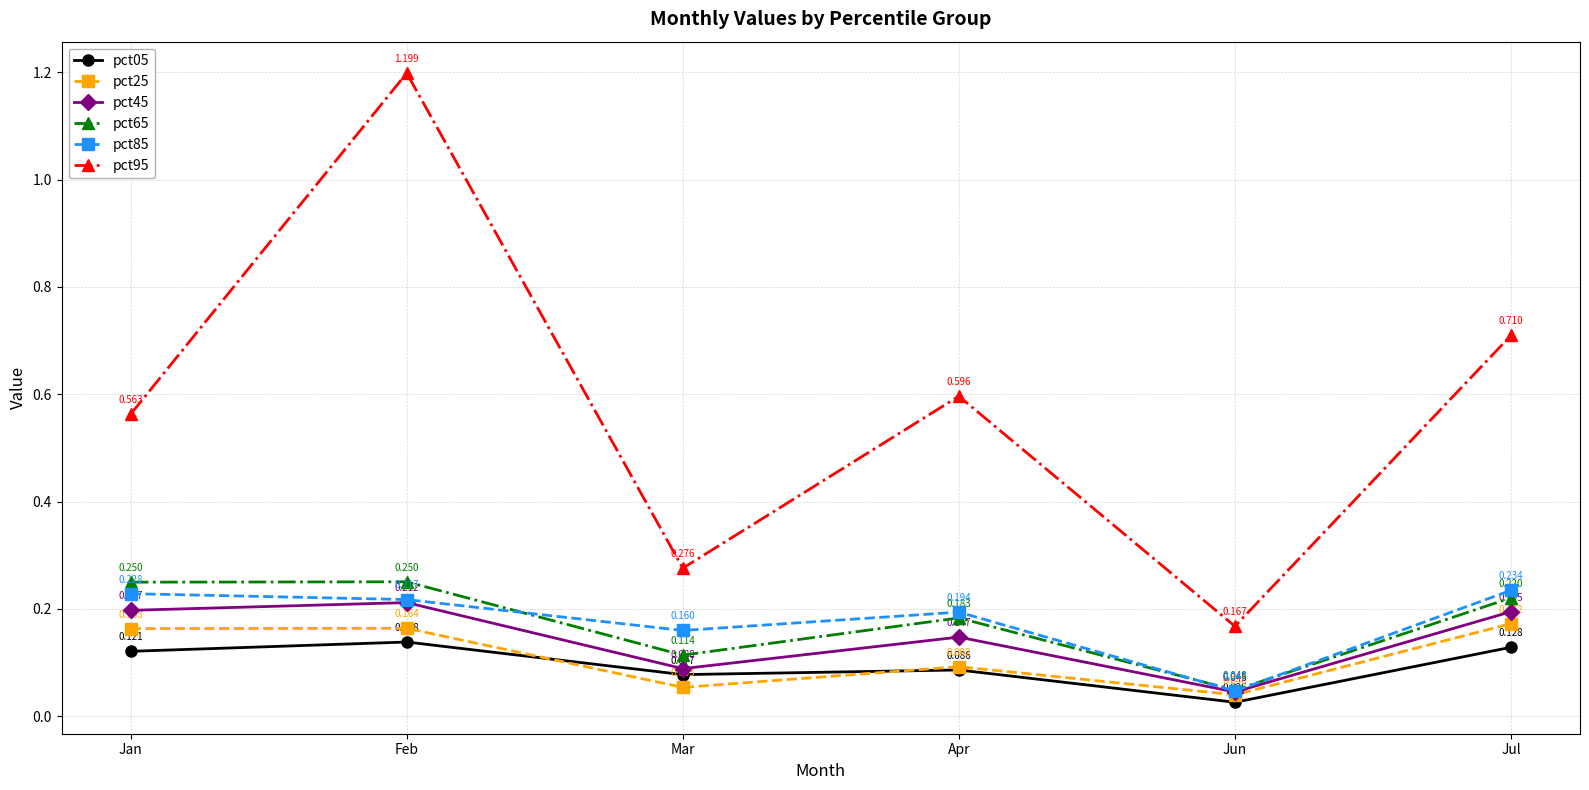

What is the label of the 4th point from the left?

Apr